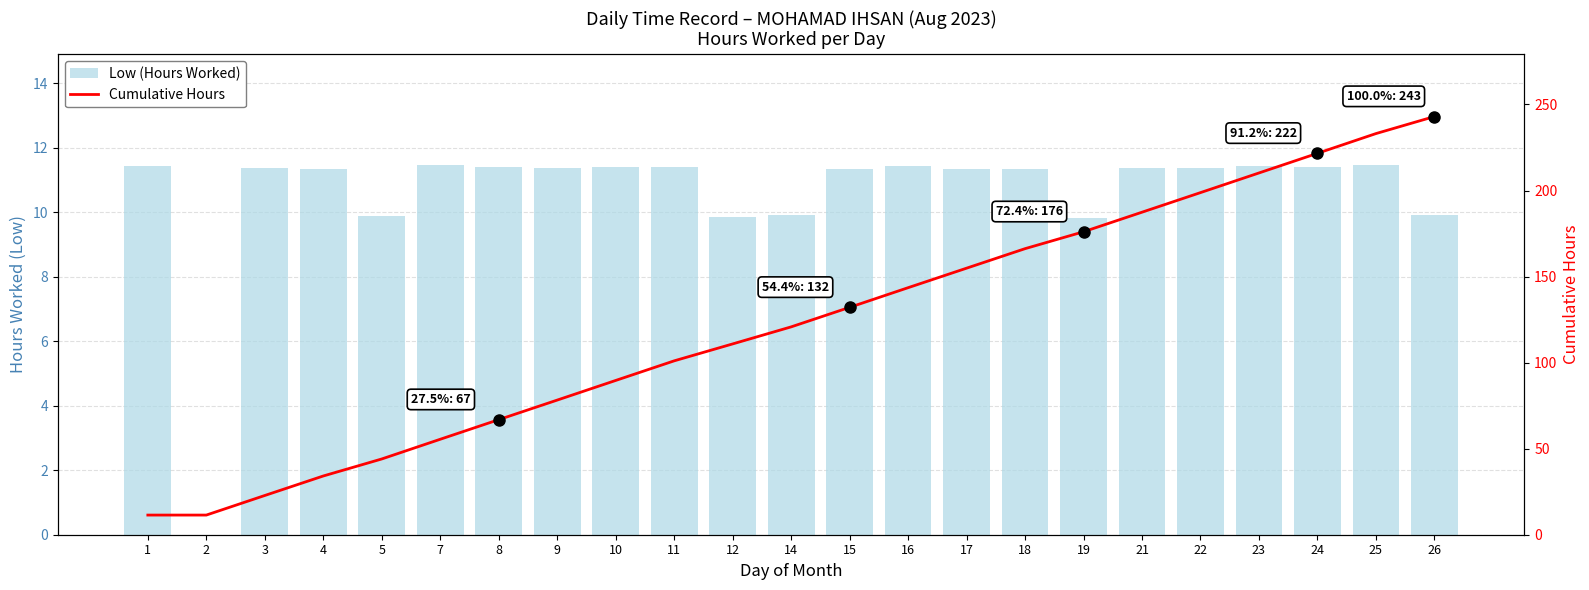

The Cumulative Hours series shows 166.2 at 18. True or false?

True